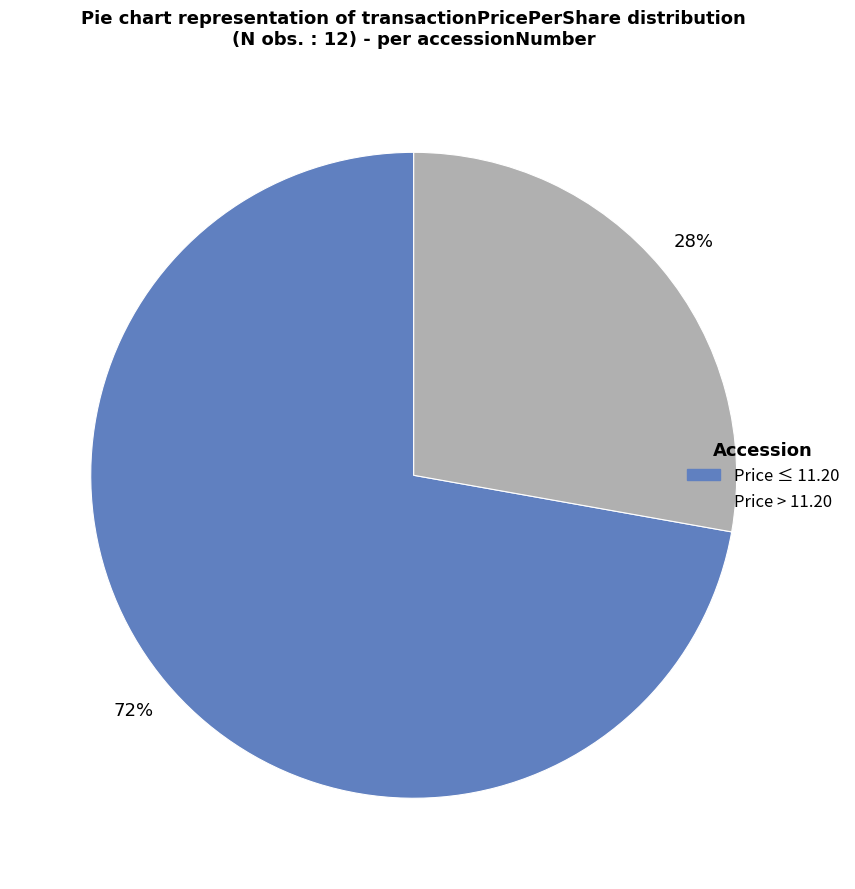

Does any single category account for the majority?

Yes